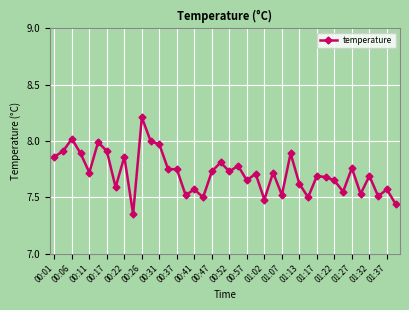

True or false: there are more than 1 points higher than both neighbors.

True